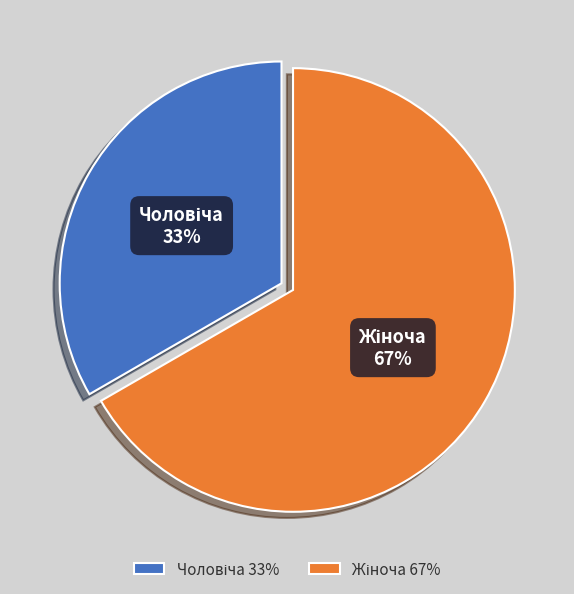

Does any single category account for the majority?

Yes